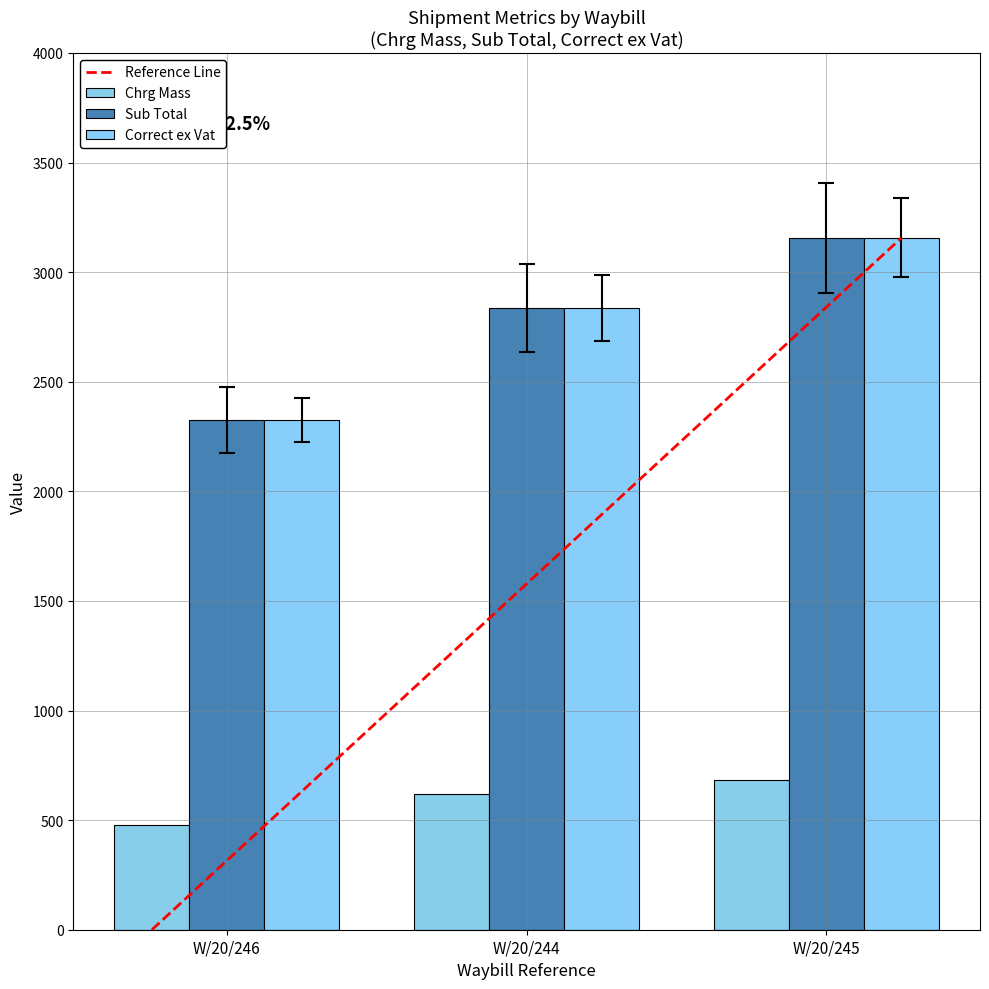

Which series has the widest spread of values?

Correct ex Vat